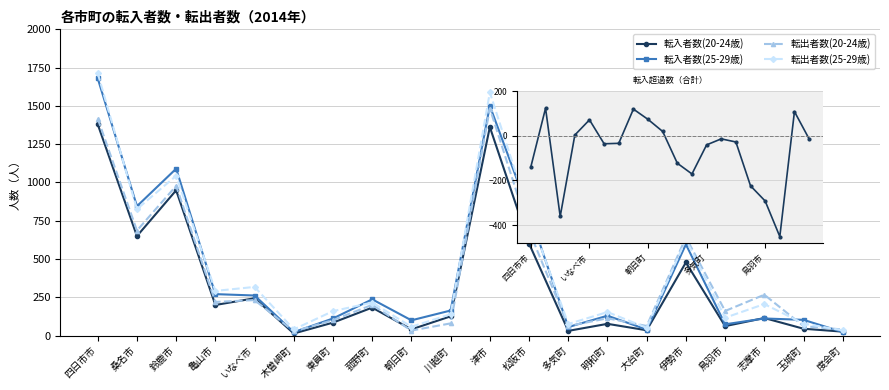

Which series has the widest spread of values?

転出者数(25-29歳)